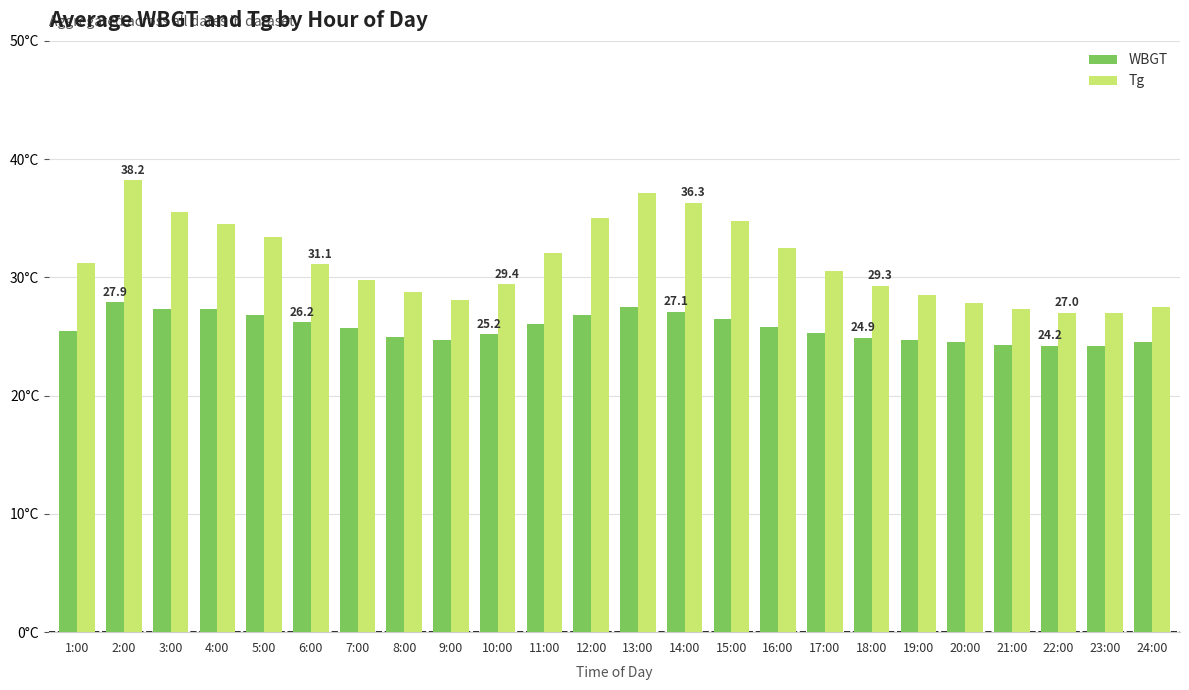

Which series has the widest spread of values?

Tg